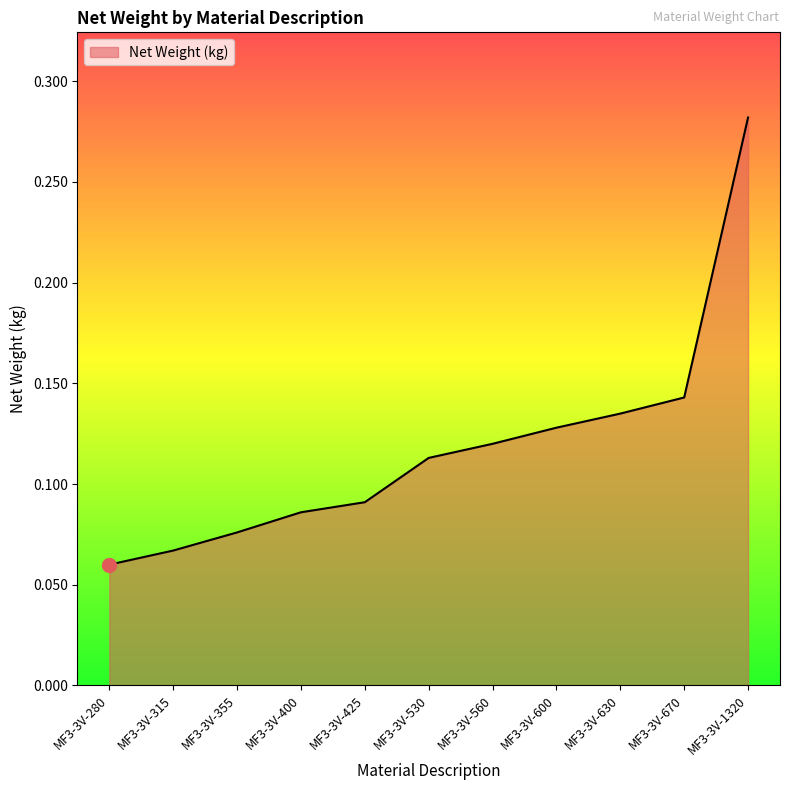

Where is the data nearest to the value 0?

MF3-3V-280